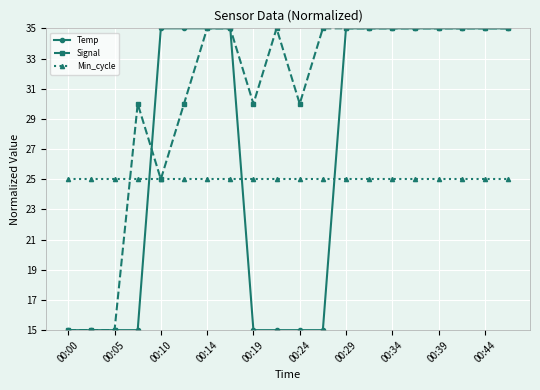

At how many categories does at least one series exceed 32?

14